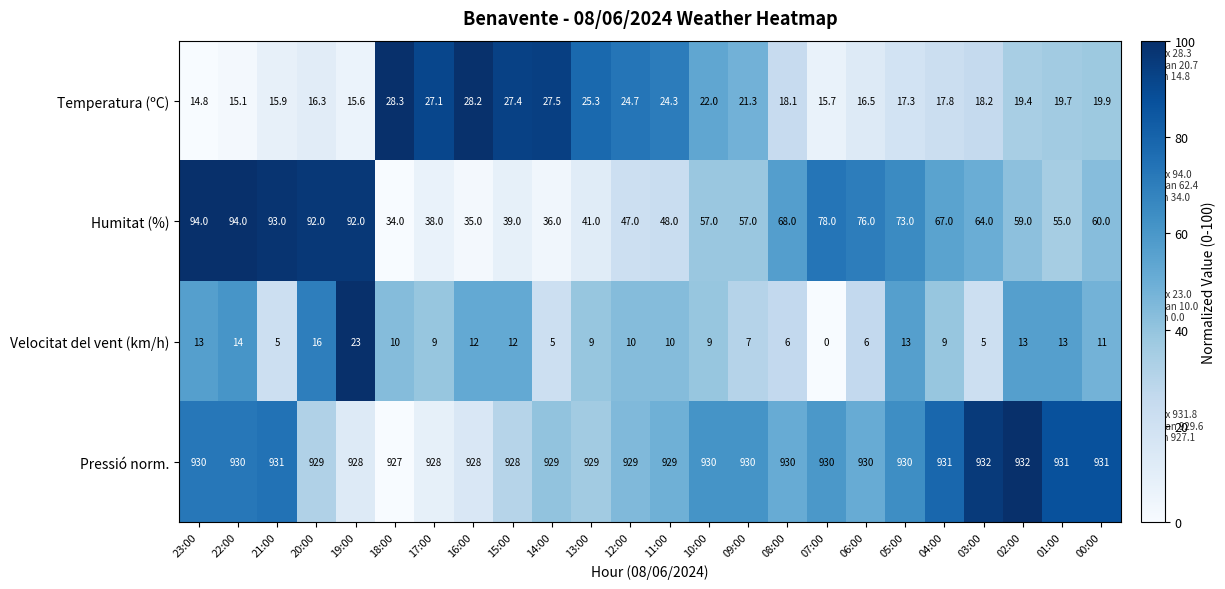

Which series has the largest total across all categories?

Pressió norm.